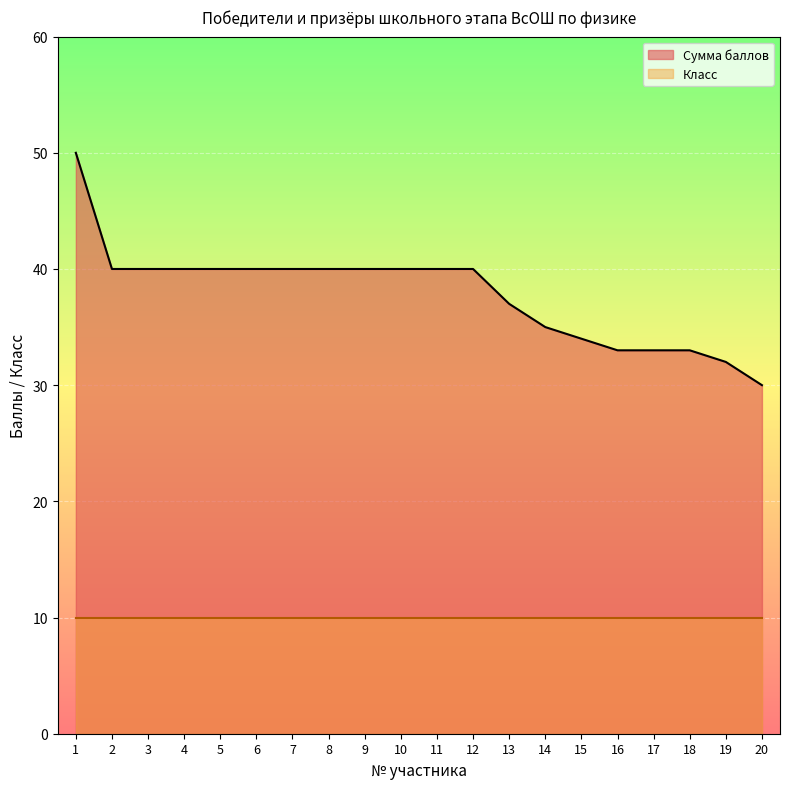

Count the number of values greater than 40.

1